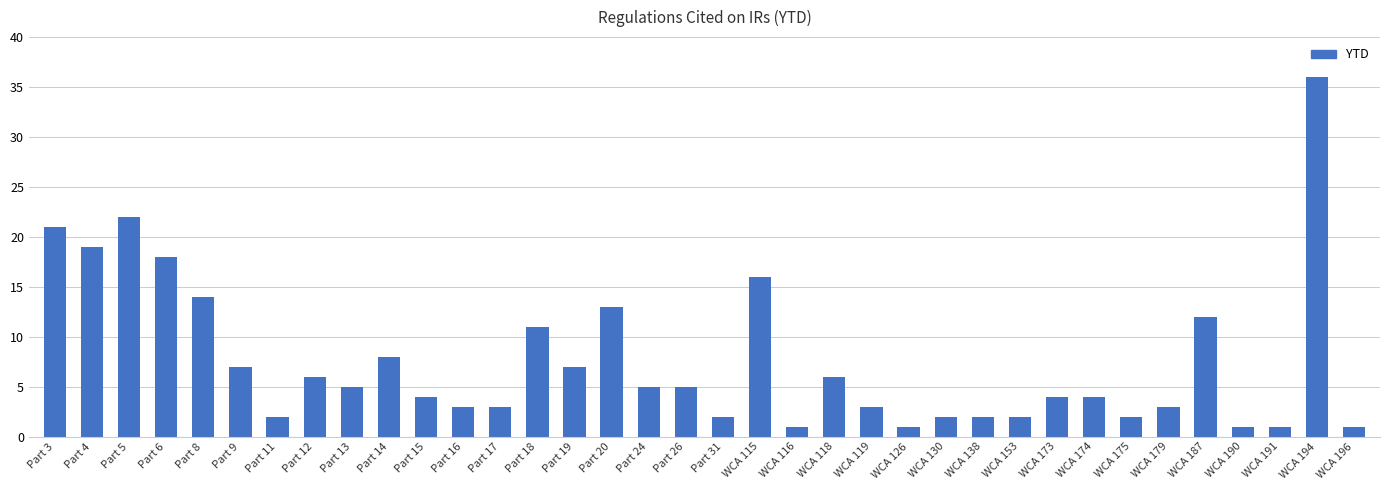

How many categories are shown in the chart?

36